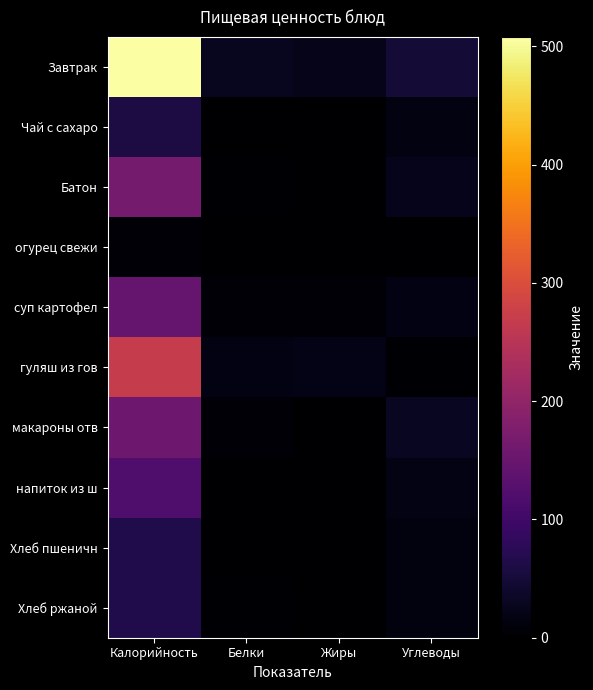

Which has a higher value, Белки or Жиры?

Белки